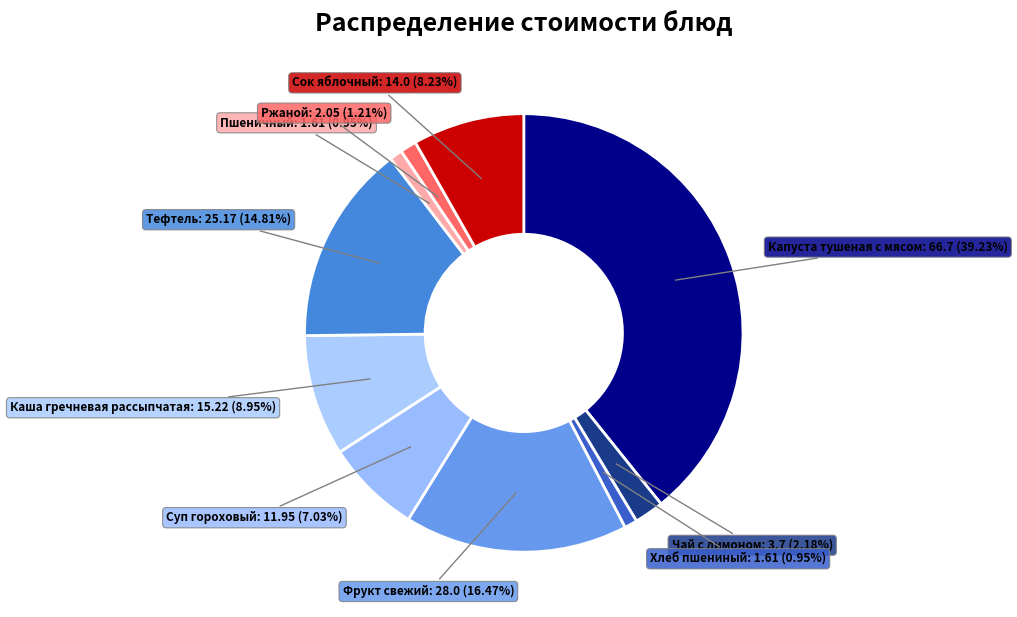

To the nearest percent, what is the difference between the largest and smallest slice percentages?

38%